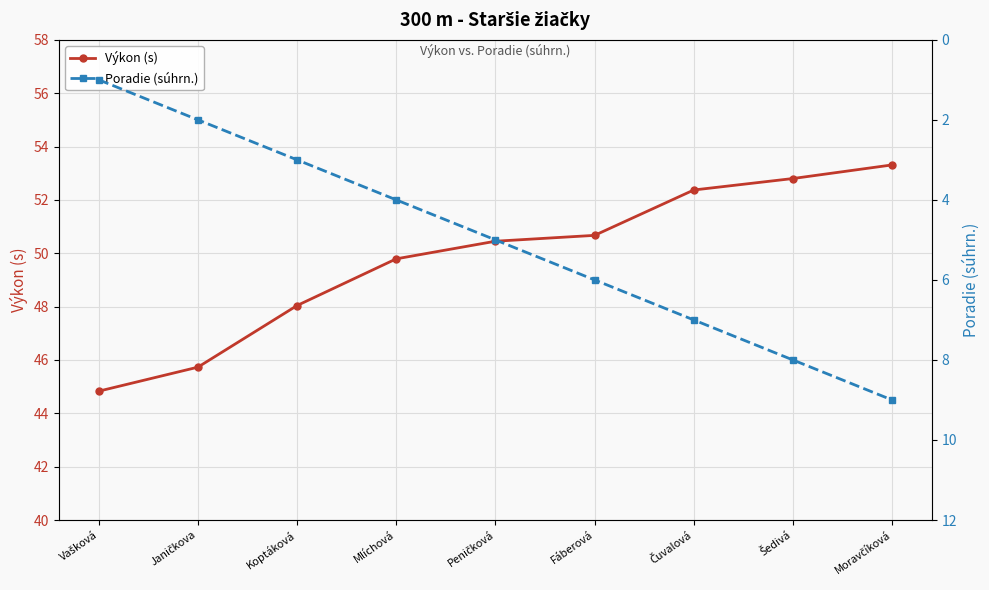

True or false: Poradie (súhrn.) and Výkon (s) intersect in this chart.

False